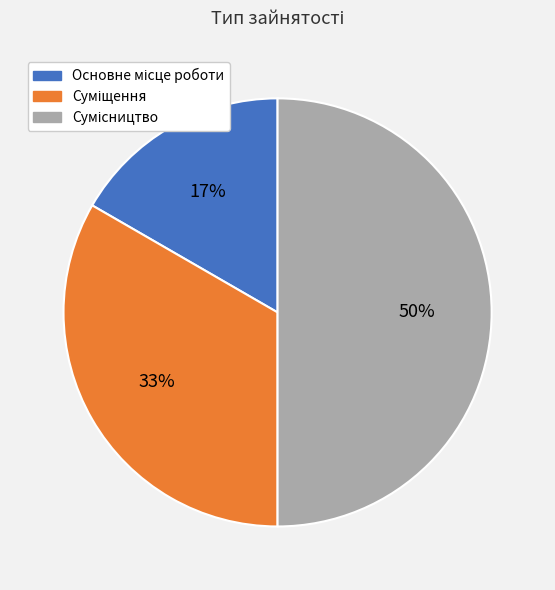

To the nearest percent, what is the average slice percentage?

33%